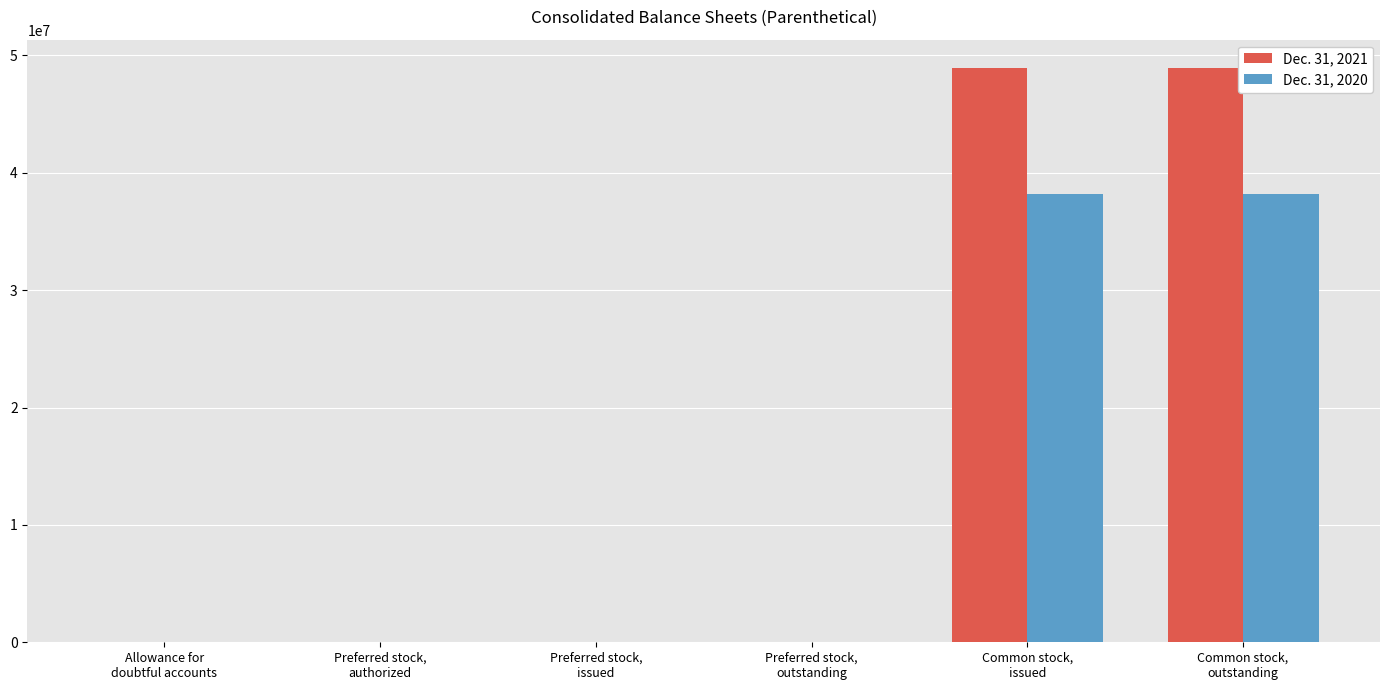

True or false: Dec. 31, 2021 has a value of 15751893 at Preferred stock,
issued.

False